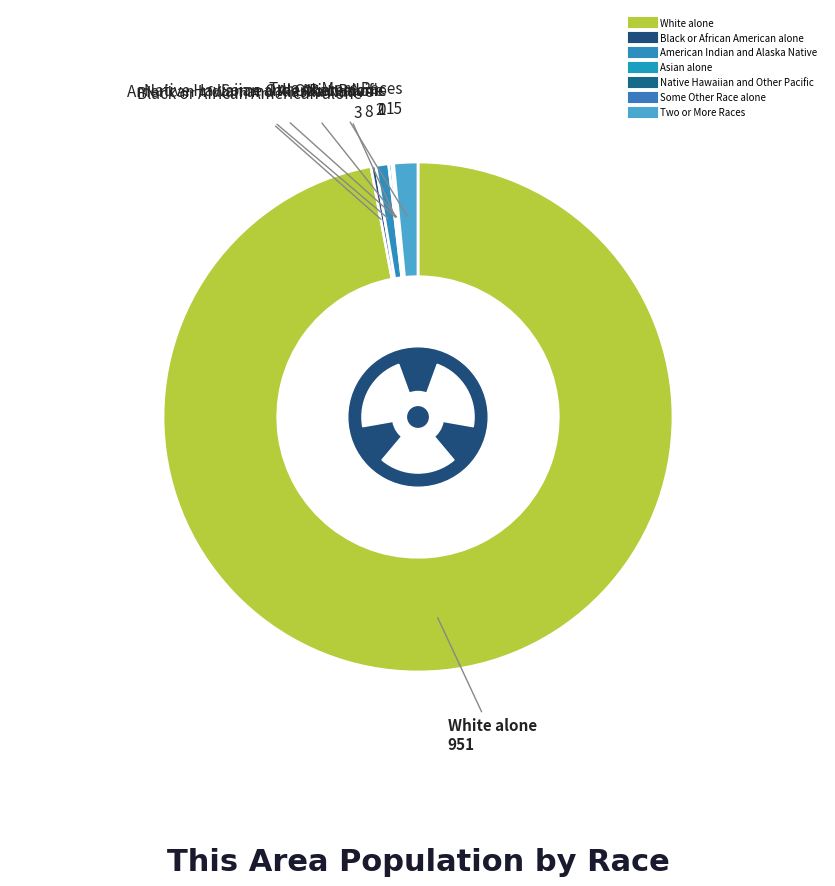

What is the change in value from Native Hawaiian and Other Pacific to Two or More Races?

+15